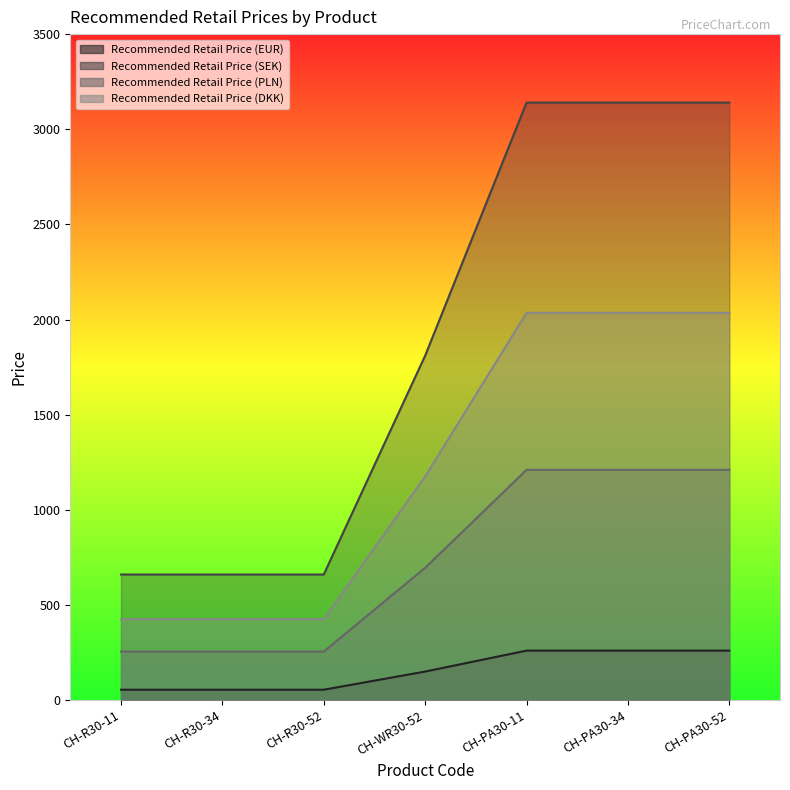

What are all the series names shown in the legend?

Recommended Retail Price (EUR), Recommended Retail Price (SEK), Recommended Retail Price (PLN), Recommended Retail Price (DKK)